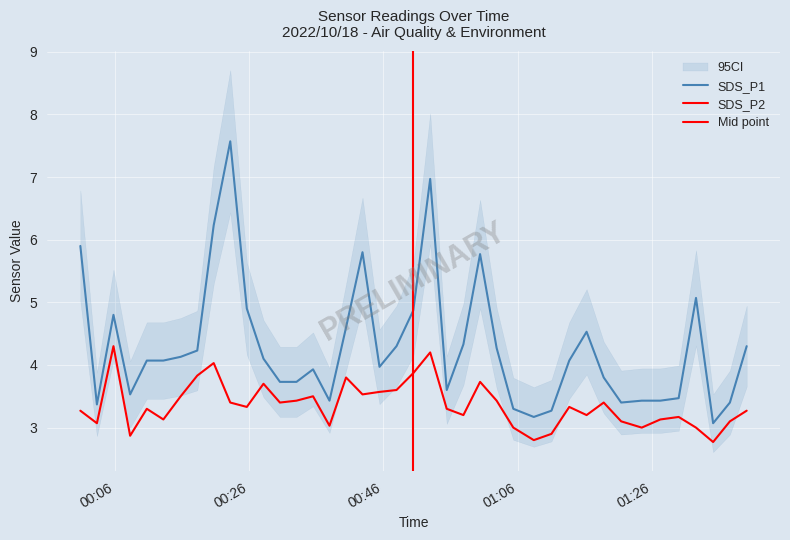

Which series changed the most between 2022/10/18 00:20:43 and 2022/10/18 00:45:25?

SDS_P1